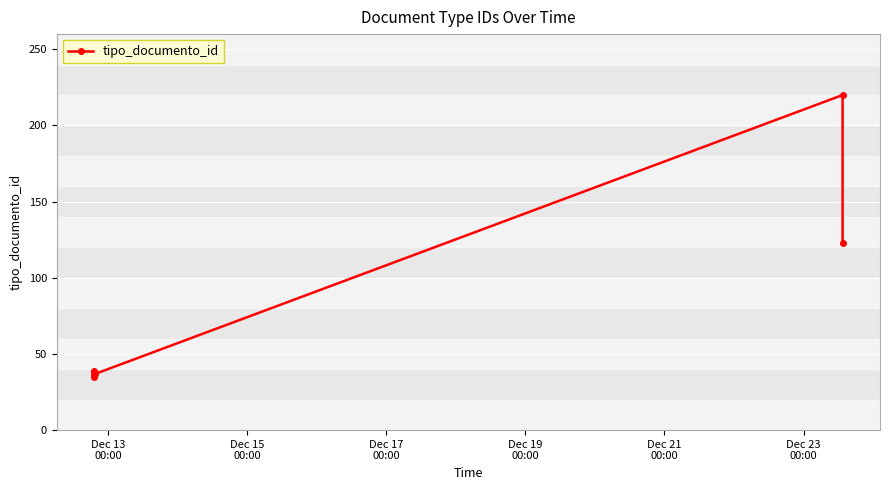

What is the minimum value shown in the chart?

35